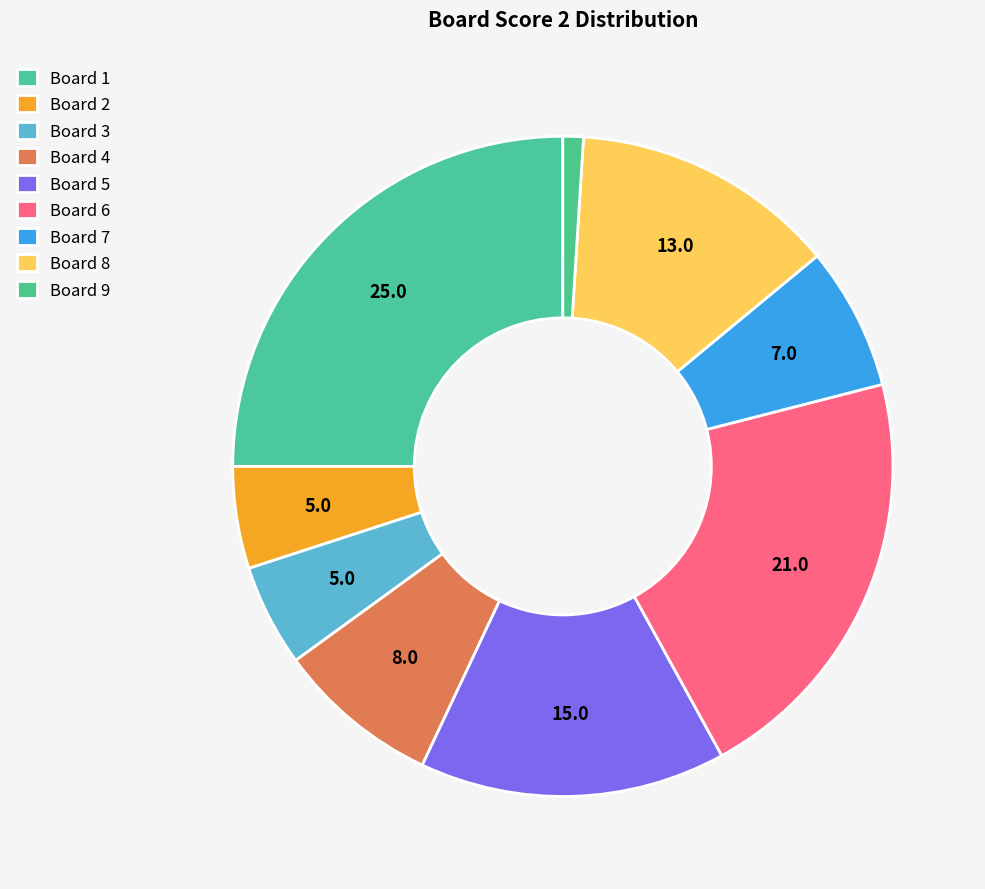

How many slices are in this pie chart?

9